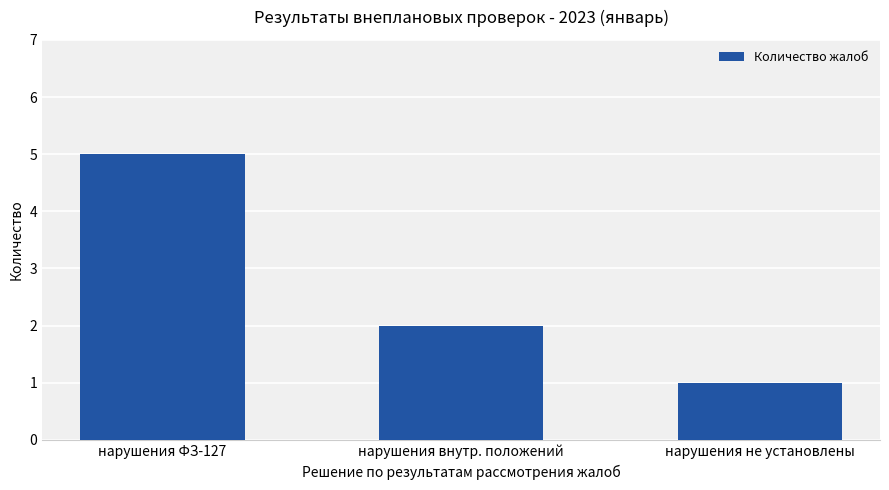

The value at нарушения внутр. положений is 1. True or false?

False